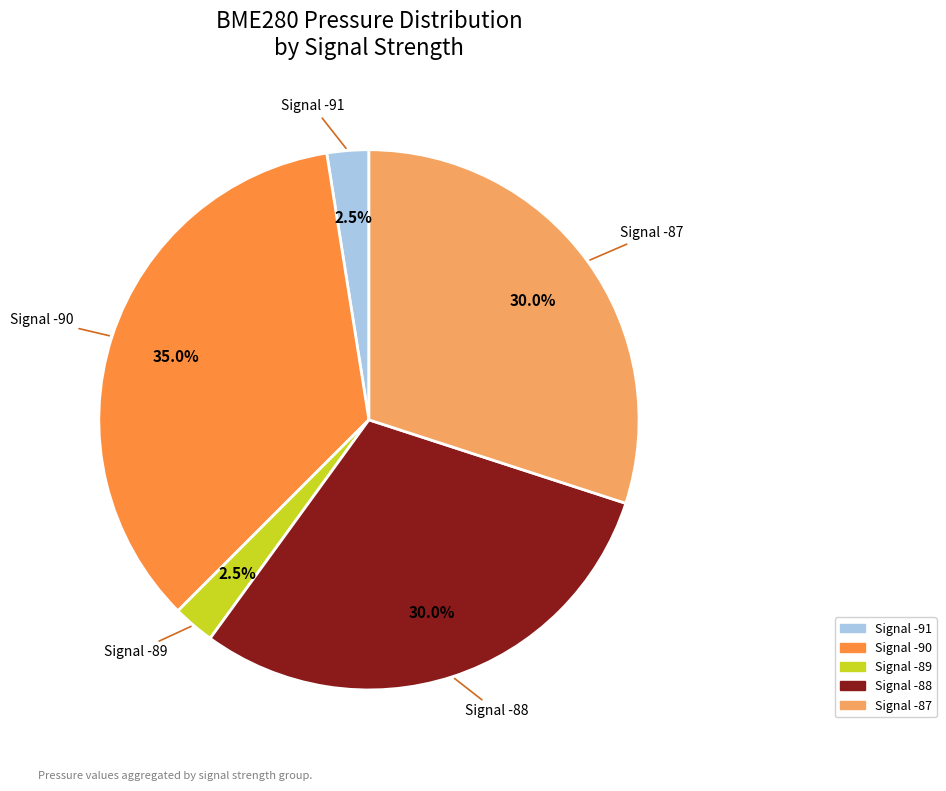

Which has a higher value, Signal -87 or Signal -91?

Signal -87